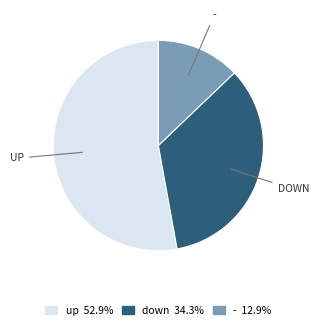

Is there a majority slice in this chart?

Yes